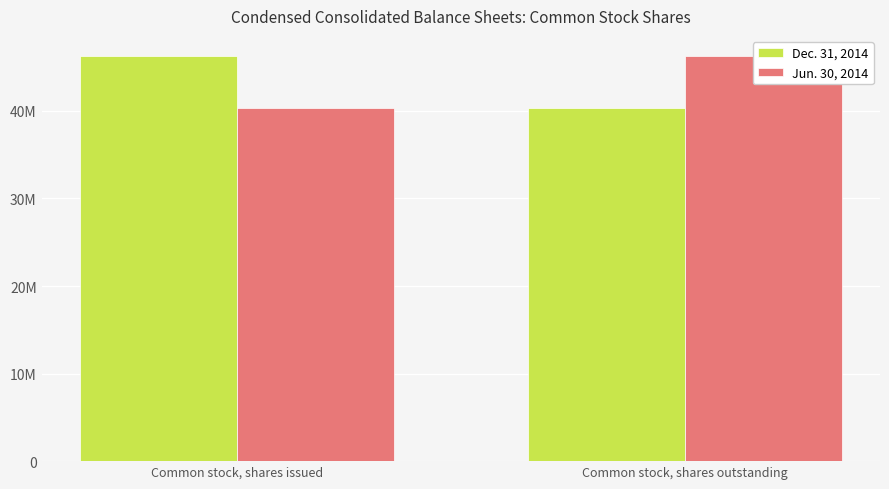

Rank the categories by Dec. 31, 2014 value from highest to lowest.

Common stock, shares issued, Common stock, shares outstanding